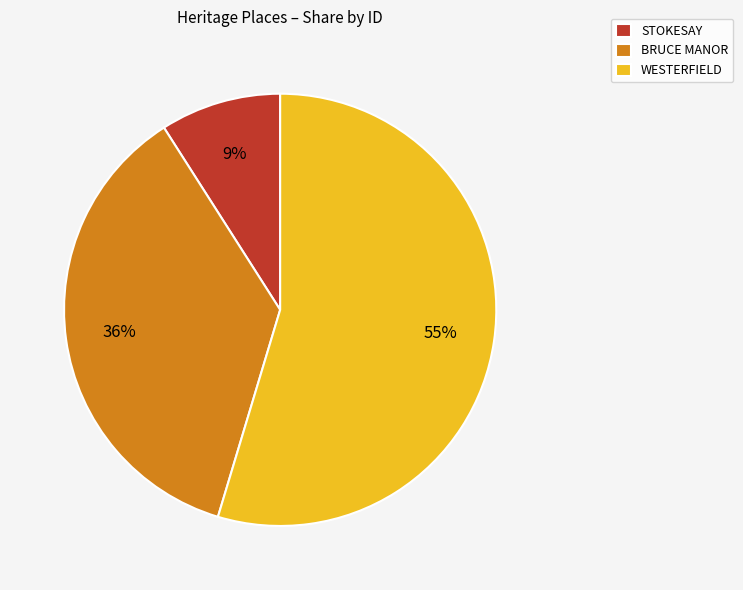

Combined, do STOKESAY and BRUCE MANOR account for over 50%?

No